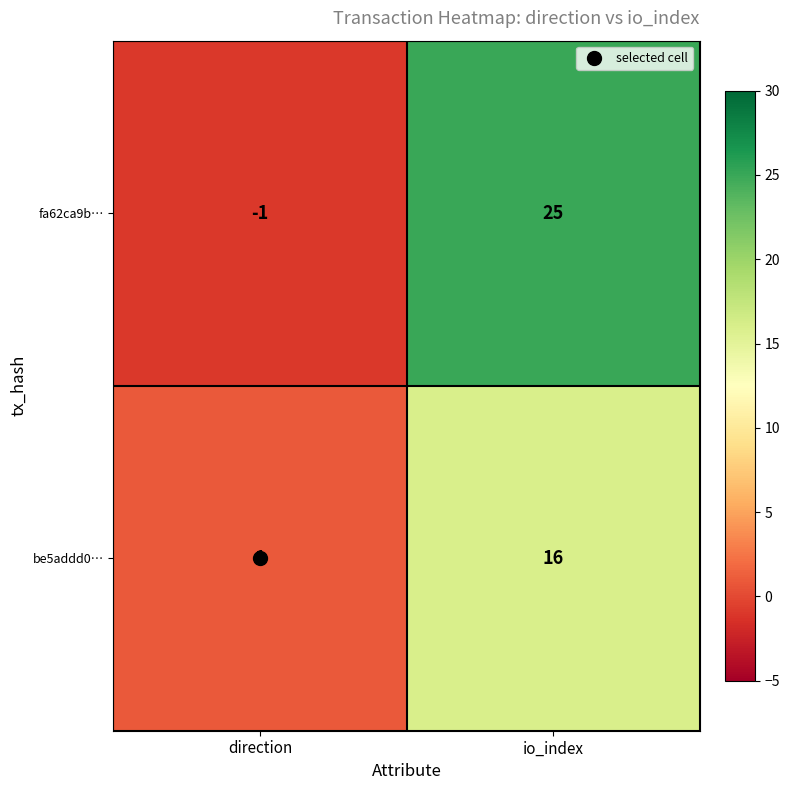

Which series has the largest total across all categories?

fa62ca9b…